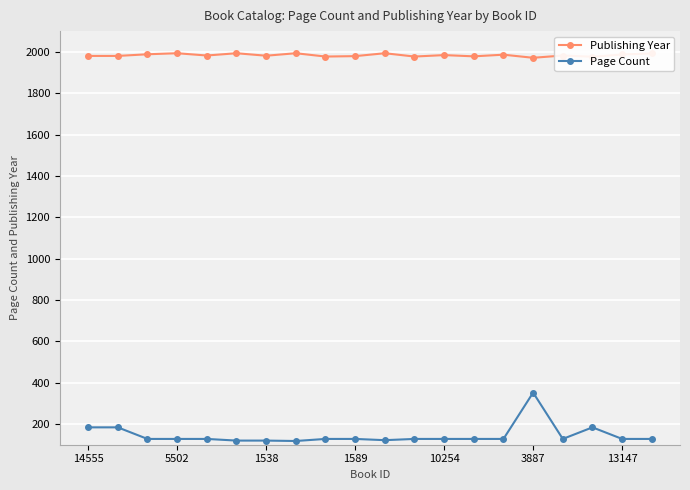

What is the value of the Publishing Year point at the 6th from the left?

1993